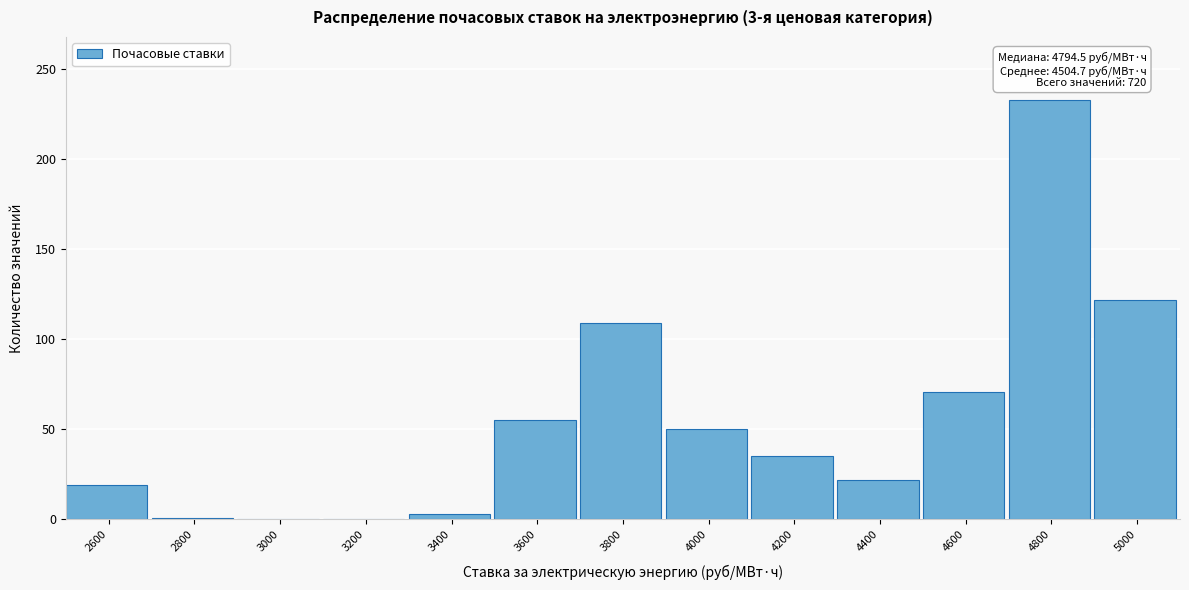

The chart shows a value of 122 at 5000. True or false?

True